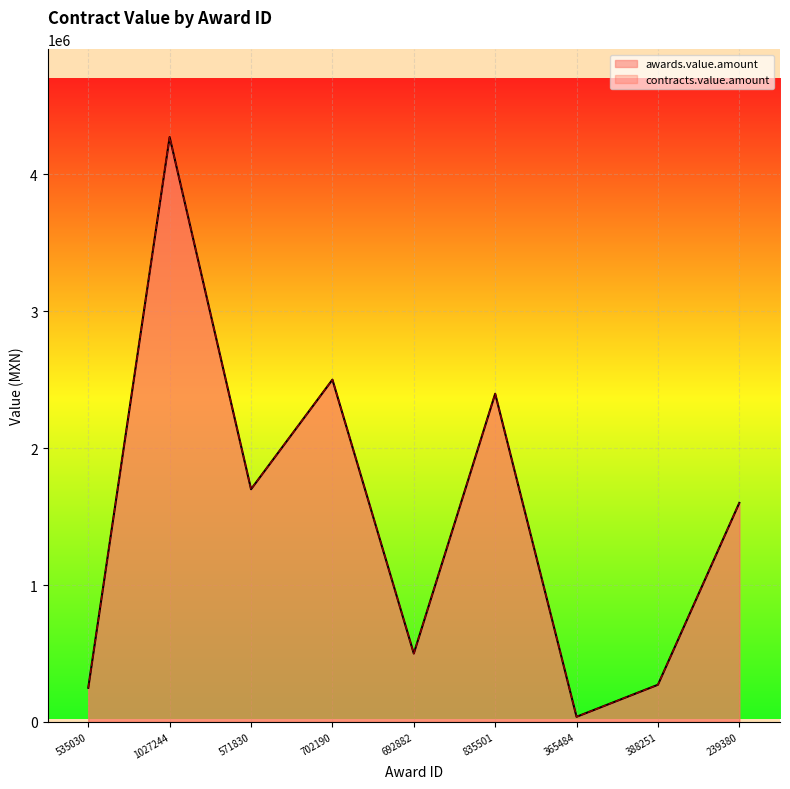

Rank the categories by contracts.value.amount value from lowest to highest.

365484, 535030, 388251, 692882, 239380, 571830, 835501, 702190, 1027244